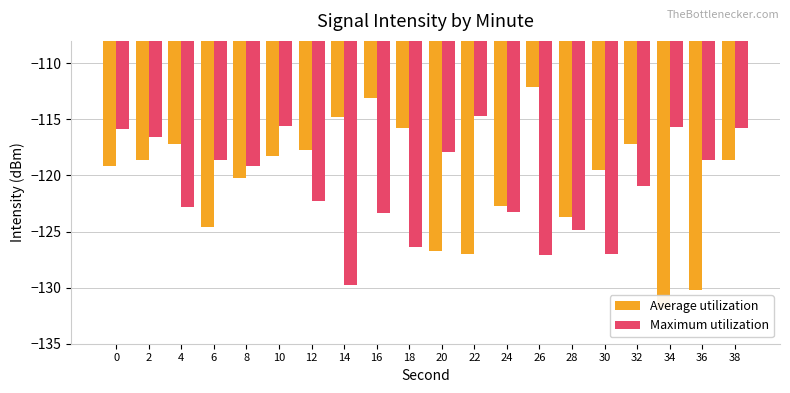

What is the average value of the Maximum utilization series?

-120.8